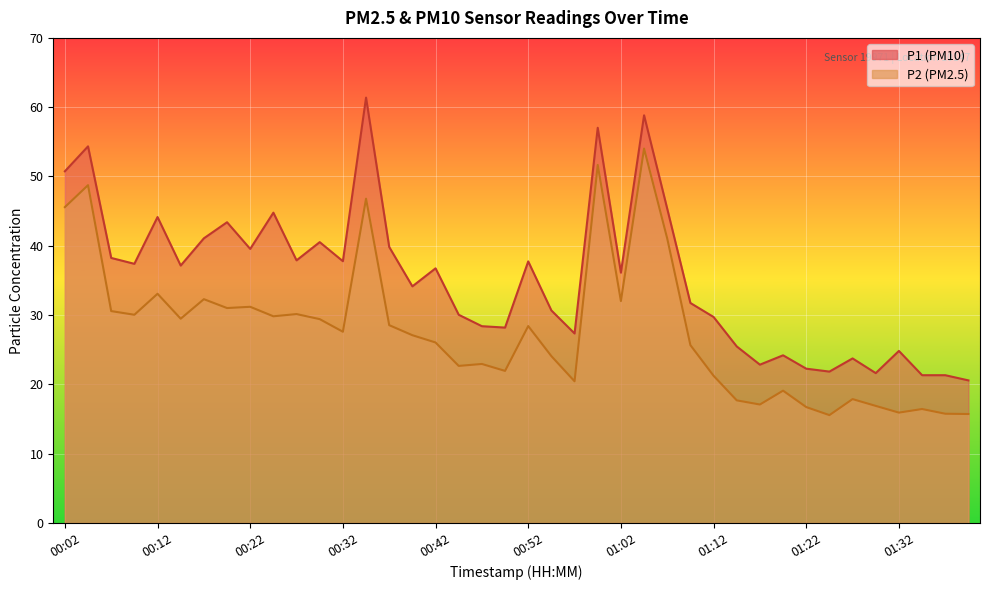

Which series changed the most between 00:02 and 00:04?

P1